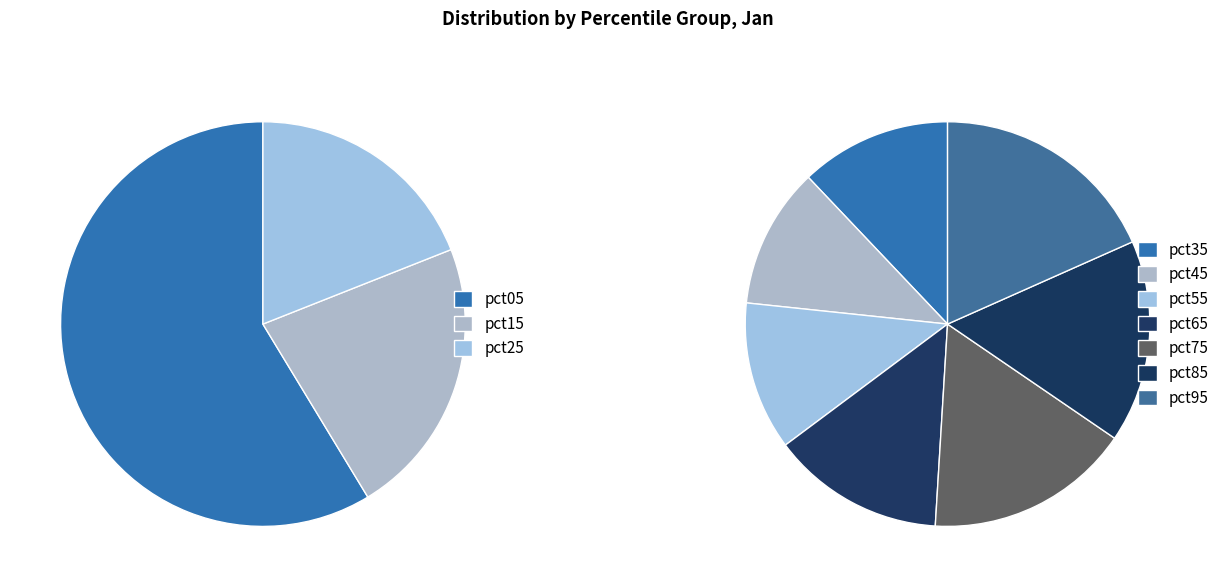

Is there a majority slice in this chart?

No